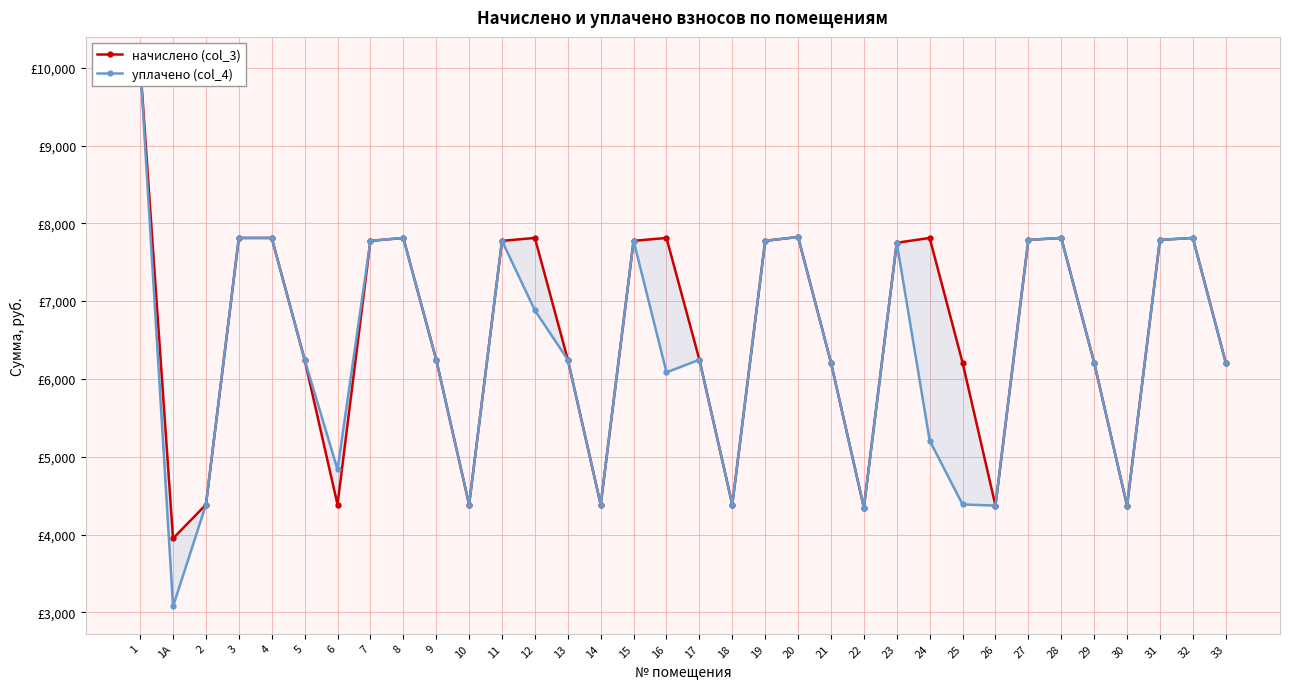

What is the difference between the second highest and second lowest values in the уплачено (col_4) series?

3477.6